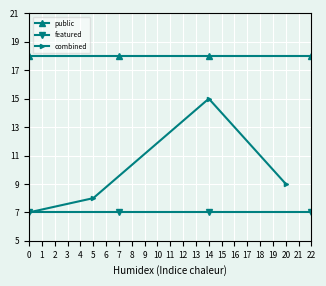

True or false: combined and public cross at least once.

False